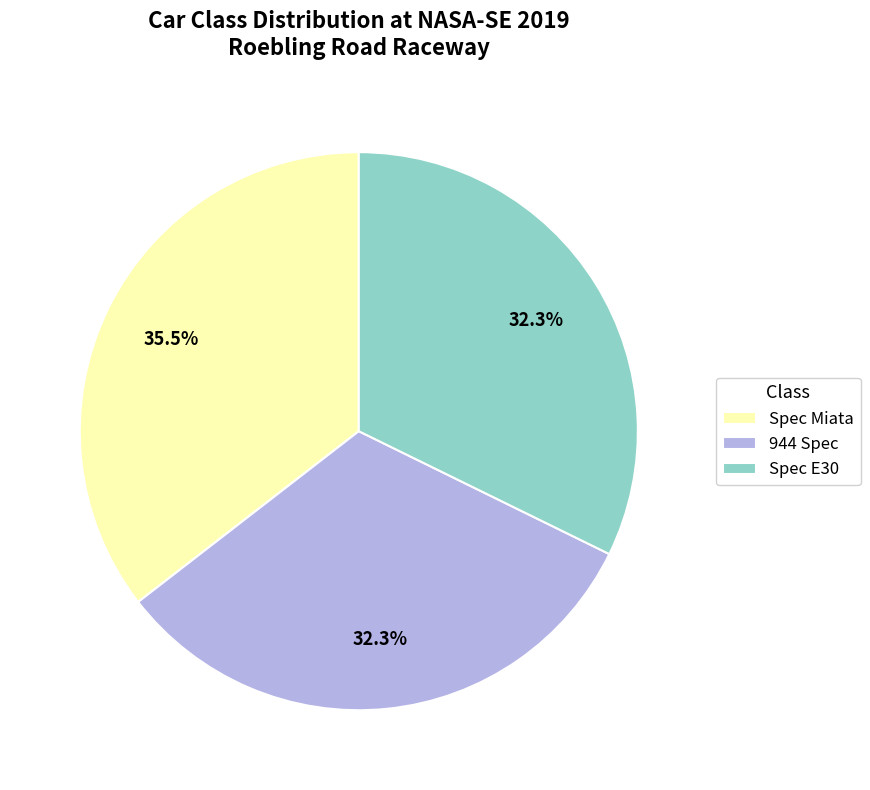

Is the sum of 944 Spec and Spec Miata greater than half?

Yes